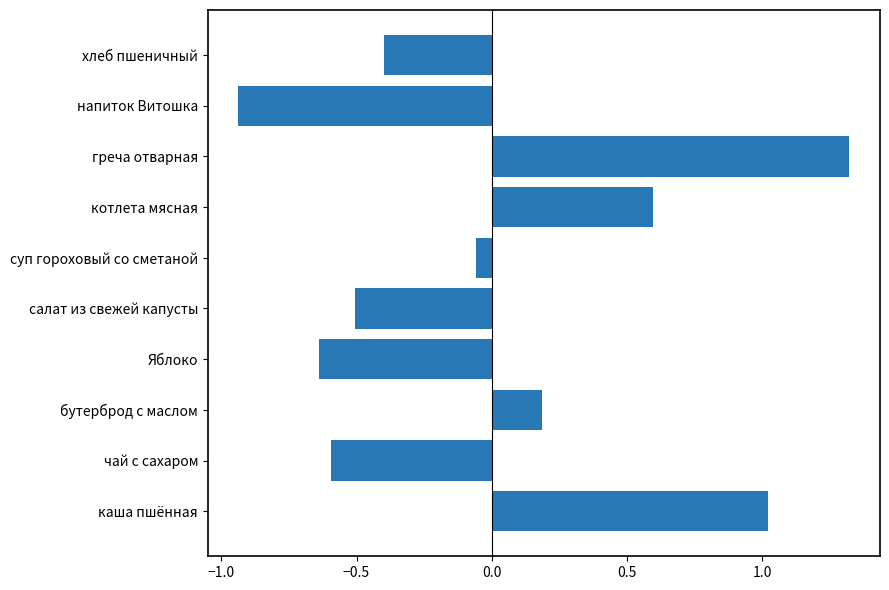

Which label corresponds to the smallest value in the chart?

напиток Витошка